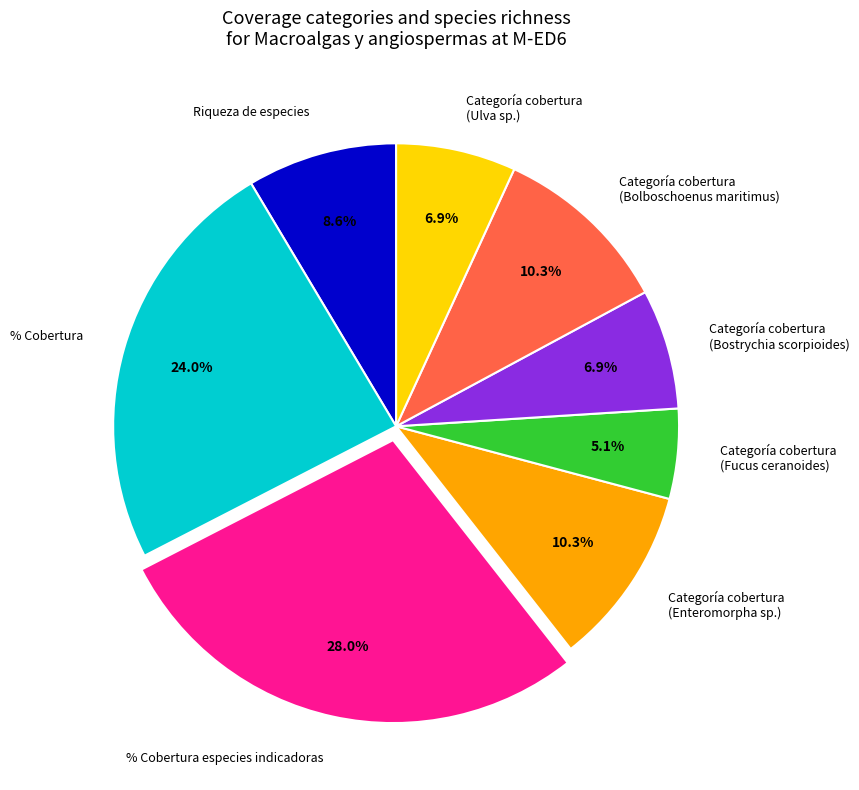

To the nearest percent, what is the difference between the Riqueza de especies and % Cobertura especies indicadoras slice percentages?

19%